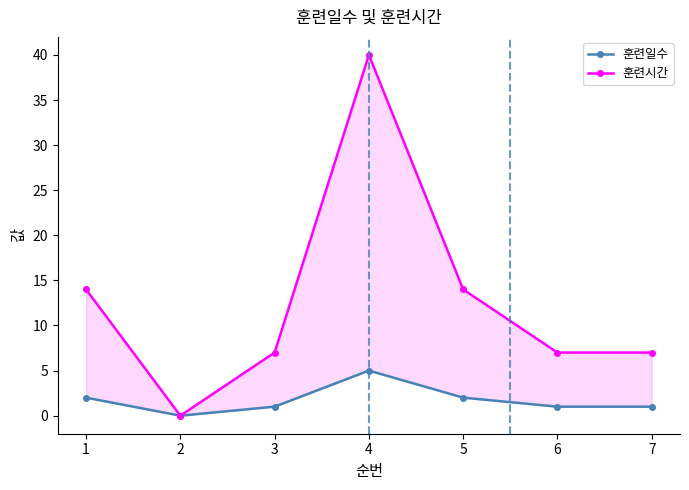

Where is 훈련시간 nearest to the value 20?

1